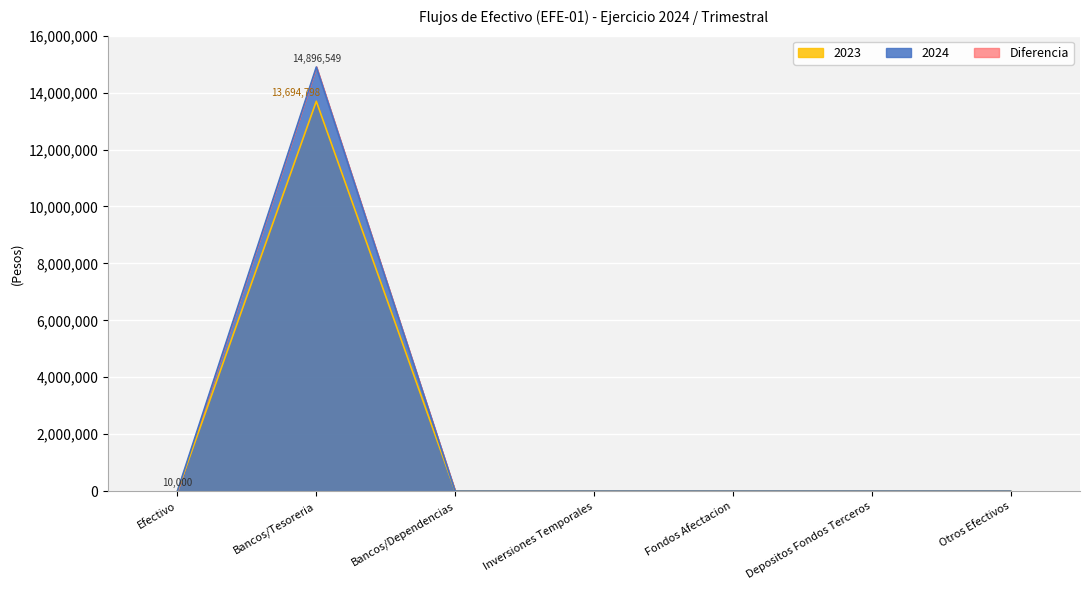

True or false: 2023 and 2024 intersect in this chart.

False